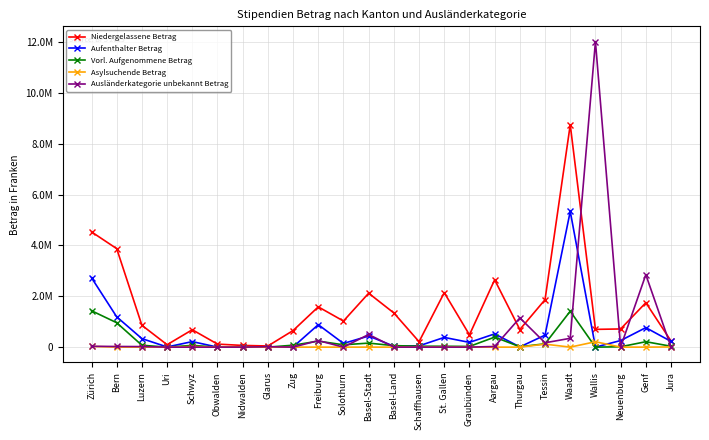

What are all the series names shown in the legend?

Niedergelassene Betrag, Aufenthalter Betrag, Vorl. Aufgenommene Betrag, Asylsuchende Betrag, Ausländerkategorie unbekannt Betrag